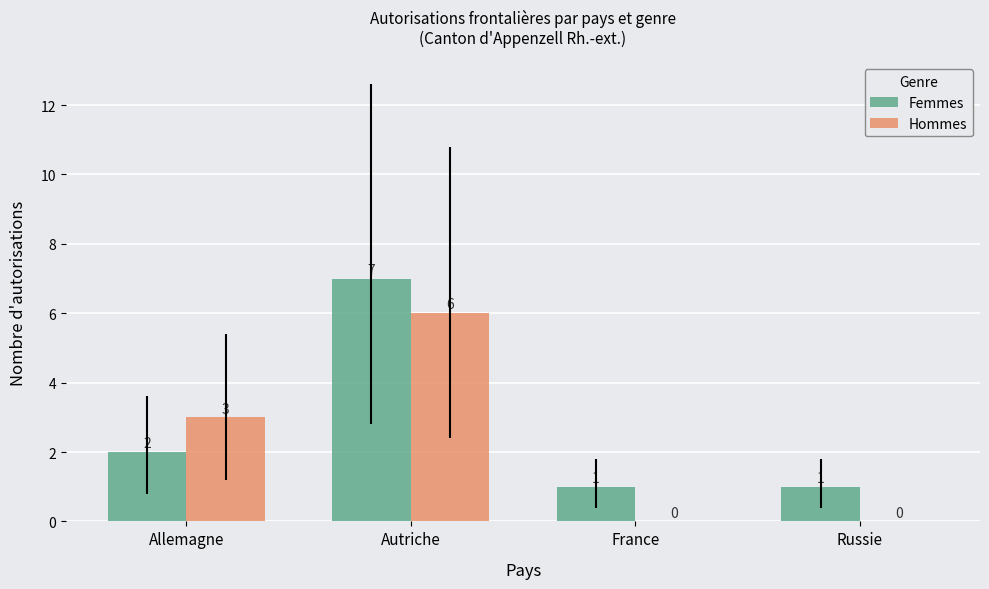

What is the sum of the Femmes values at Autriche and France?

8